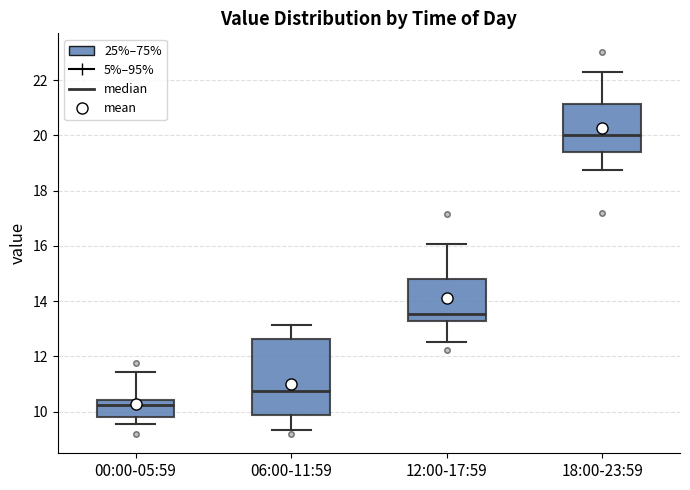

Where does the median line of the box for 18:00-23:59 sit on the y-axis? The values are not printed on the chart, so give them approximately, as read against the axis.

20.0